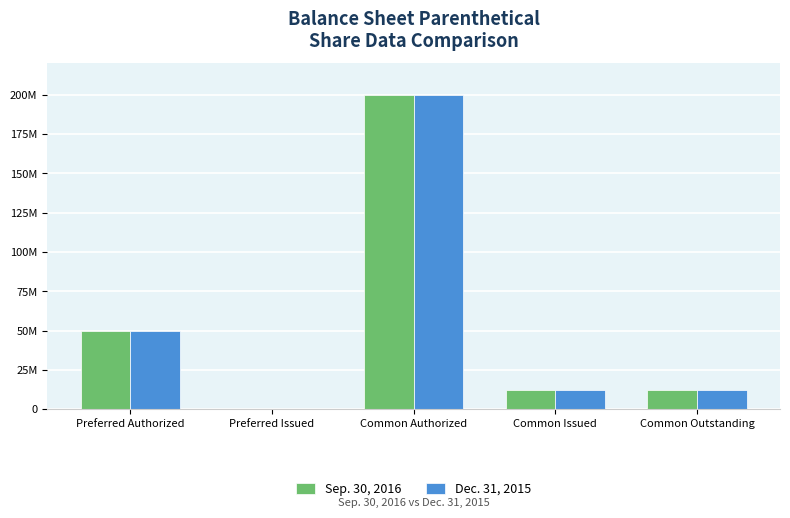

What are all the series names shown in the legend?

Sep. 30, 2016, Dec. 31, 2015